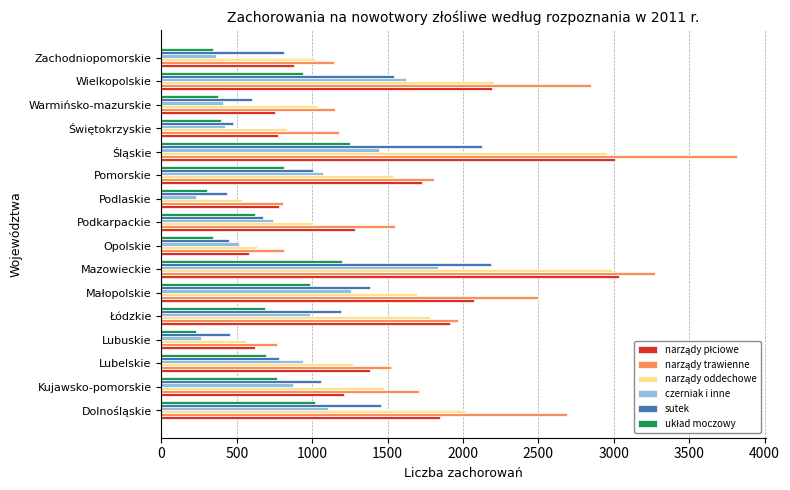

The sutek series shows 1545 at Wielkopolskie. True or false?

True